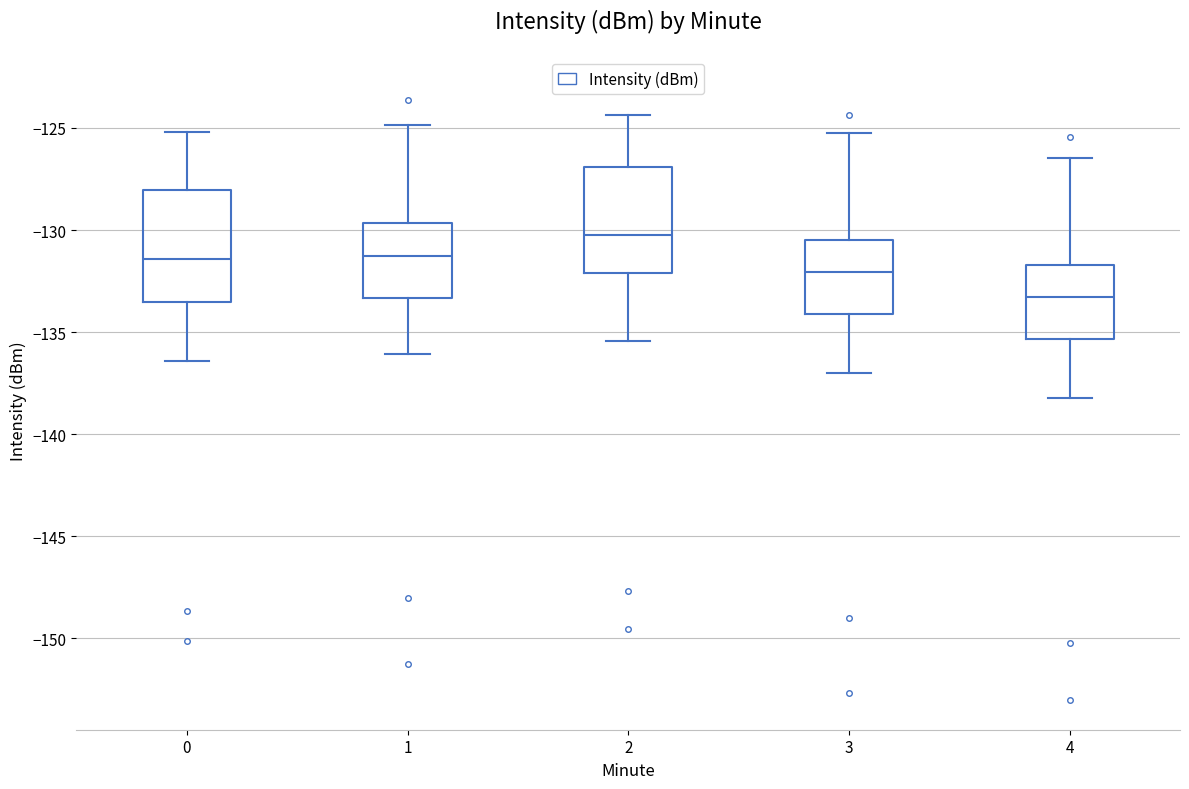

Which box's median line is the highest?

2